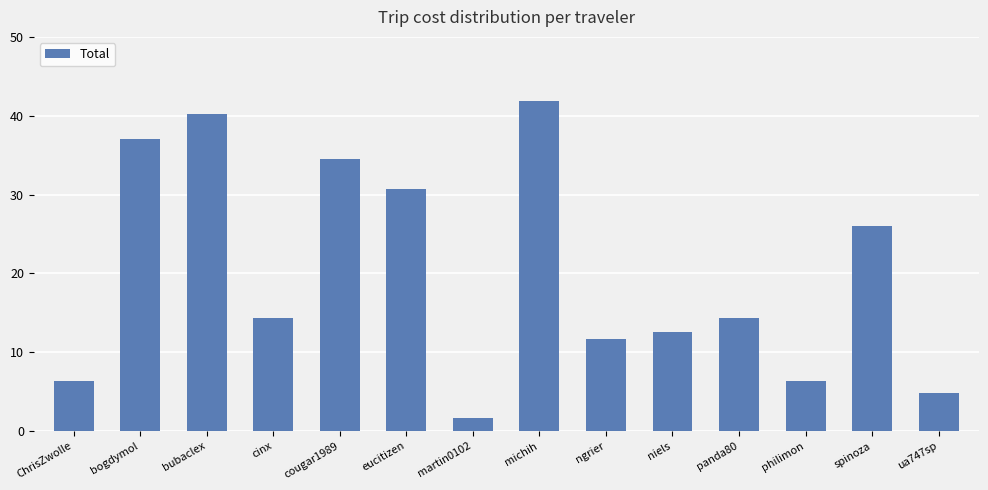

Are the bars horizontal?

No